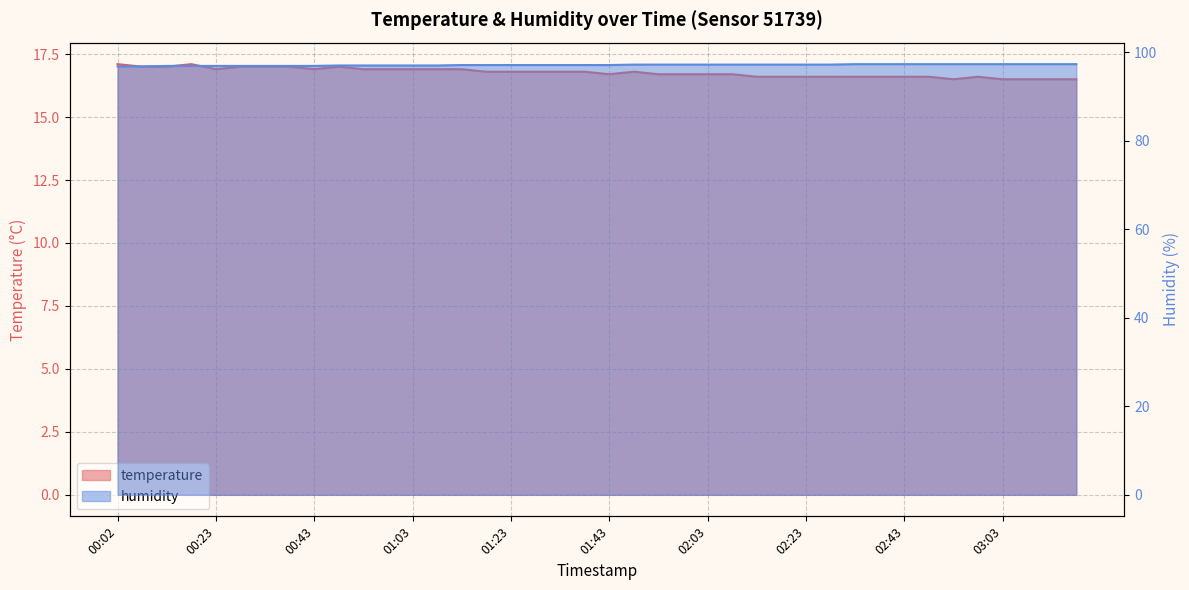

At which category is the sum across all series the highest?

00:17